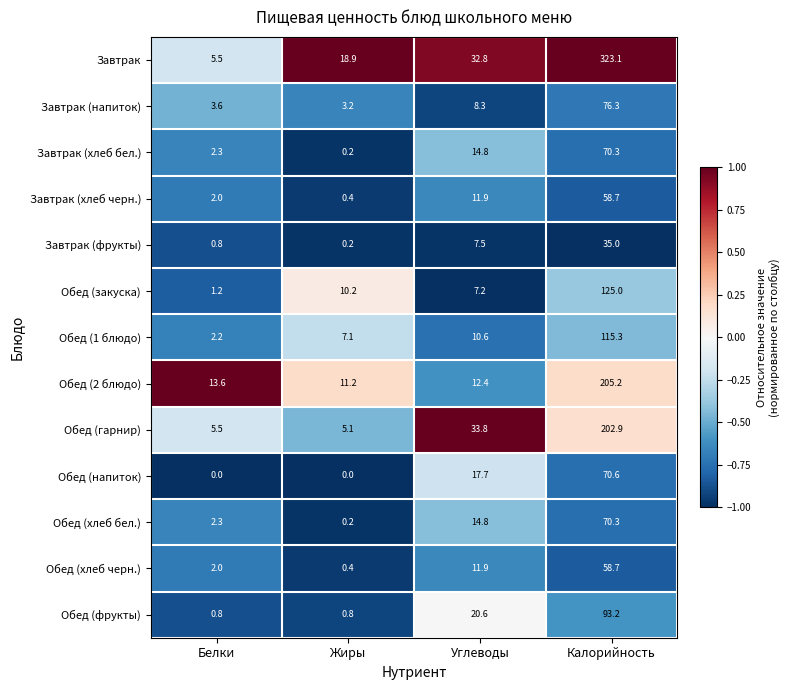

Where does the Завтрак (хлеб черн.) series first go above 11?

Углеводы